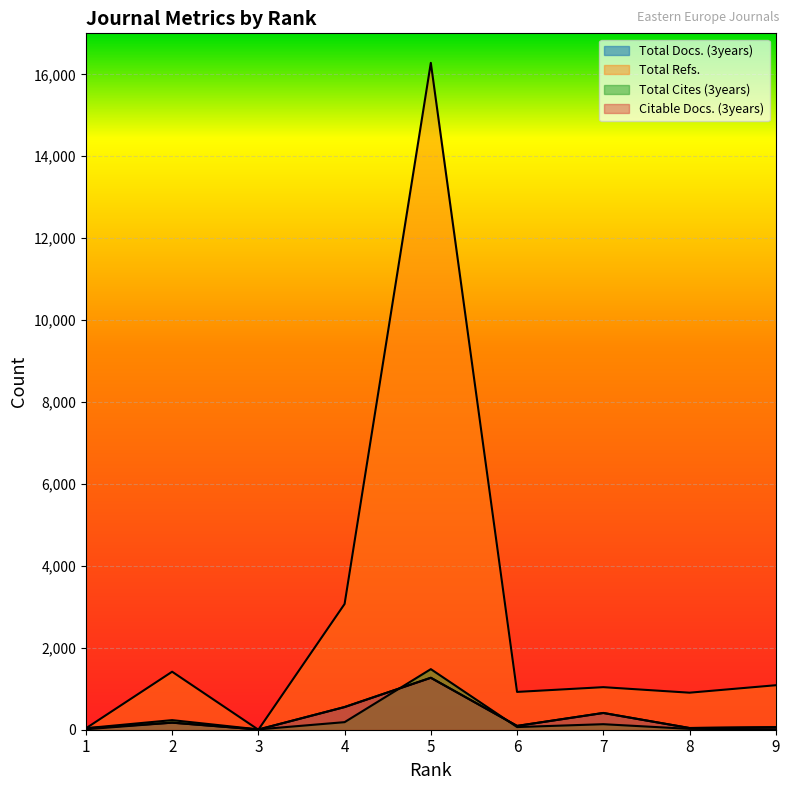

How many intersections are there between Citable Docs. (3years) and Total Cites (3years)?

3